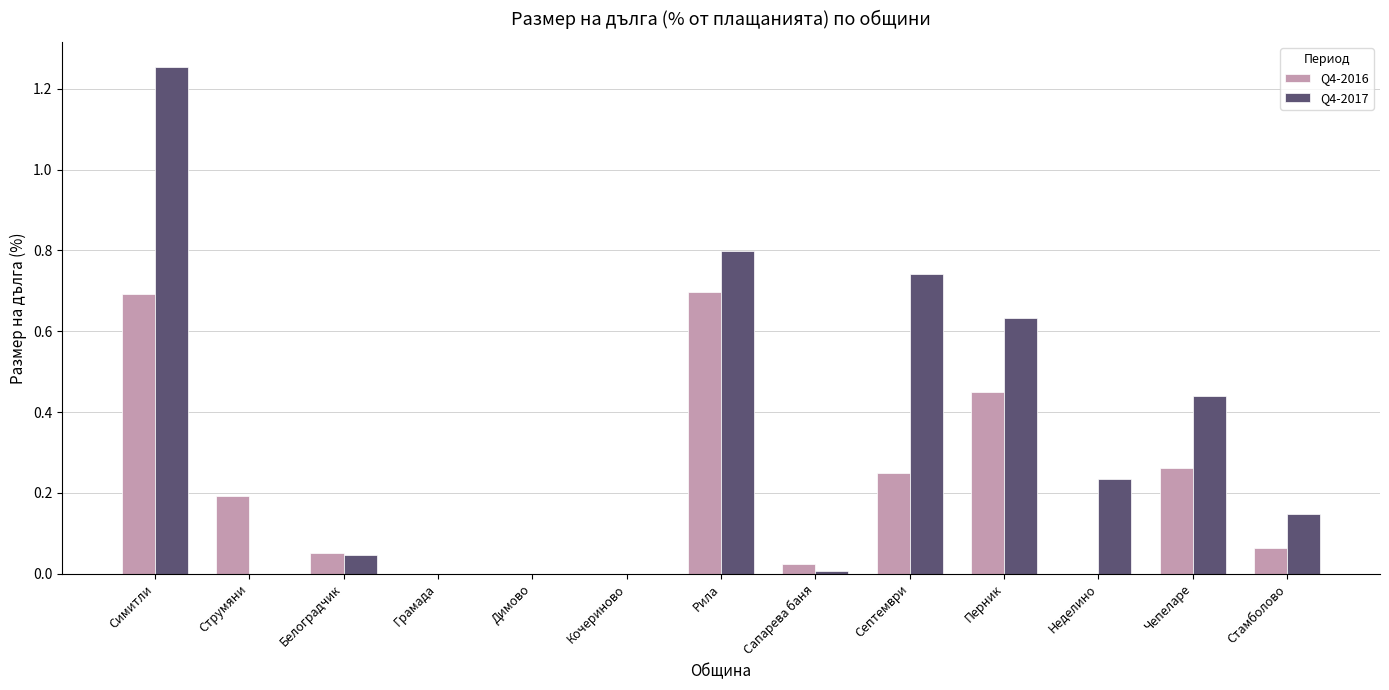

Is it true that Q4-2016 equals 0.0 at Кочериново?

True